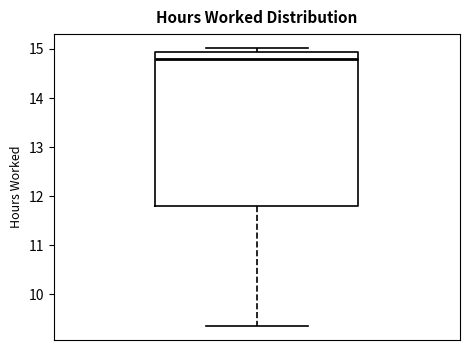

Read this box plot against the y-axis: the position of the median line, the range covered by the box, and the ends of both whiskers. The values are not printed on the chart, so give them approximately, as read against the axis.

median 14.8, box 11.8 to 14.9, whiskers 9.4 to 15.0